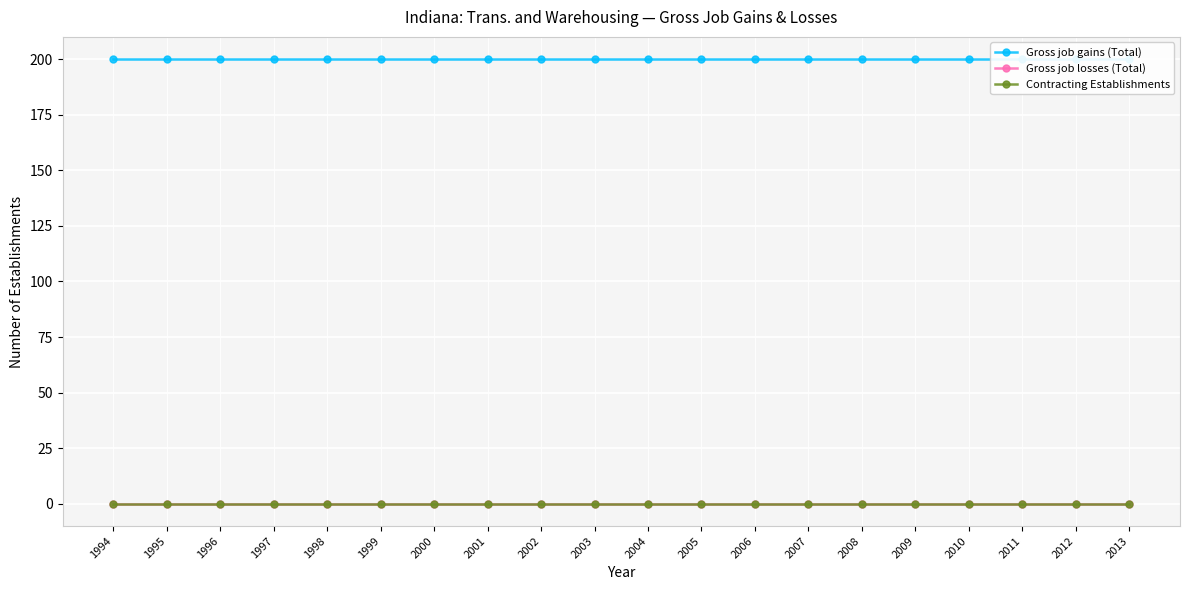

True or false: Gross job losses (Total) and Contracting Establishments cross at least once.

False